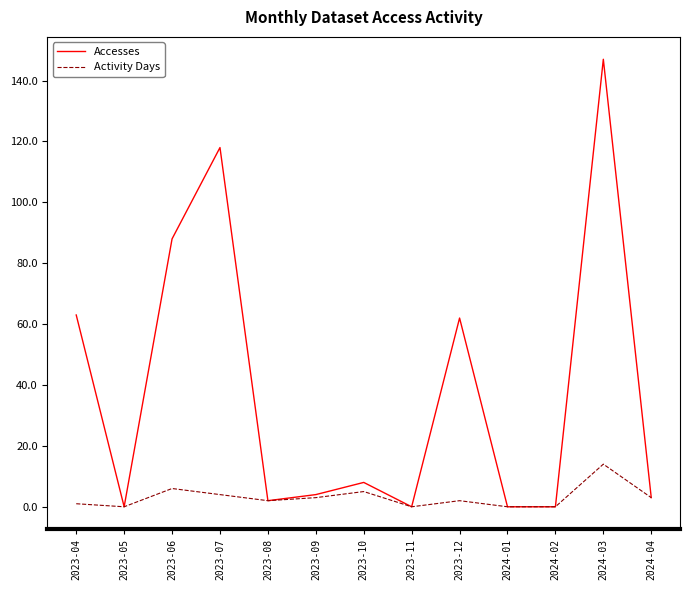

Rank the series by their maximum value, from highest to lowest.

Accesses, Activity Days